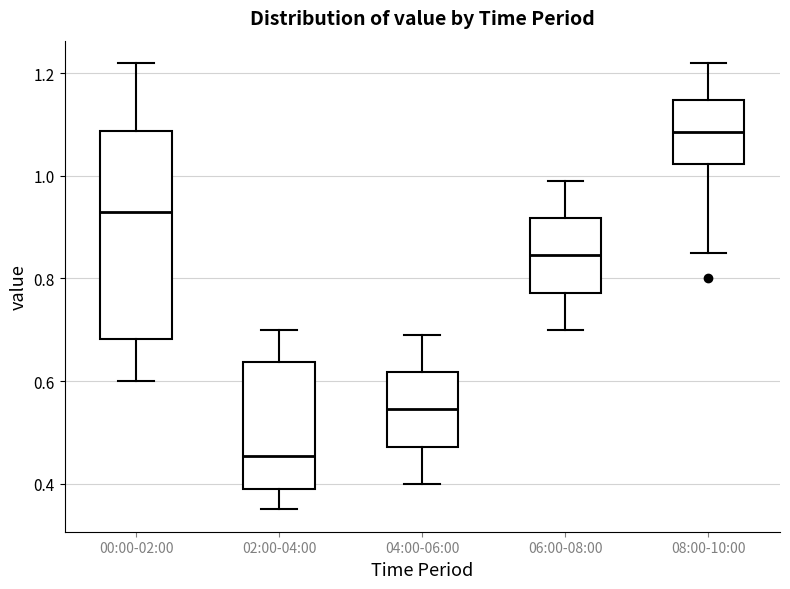

Which box is the tallest, from its lower edge to its upper edge?

00:00-02:00